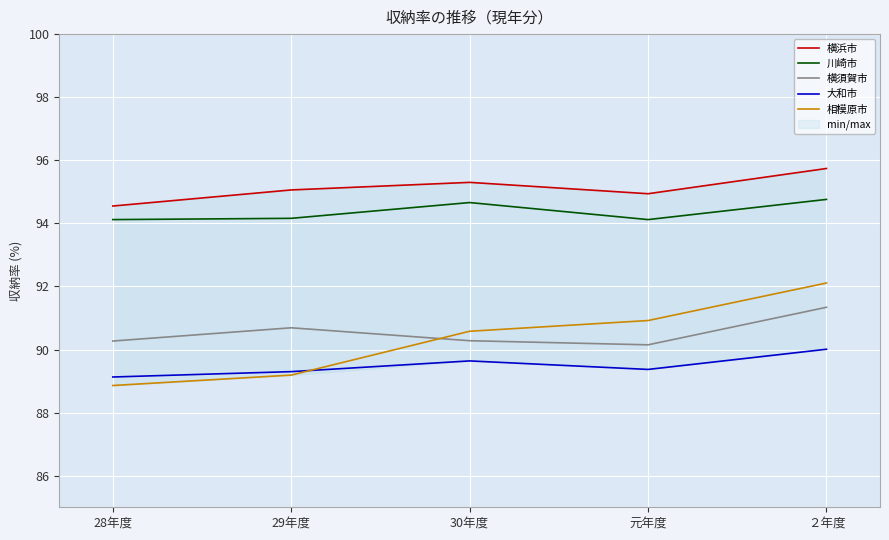

What is the label of the 3rd point from the right?

30年度